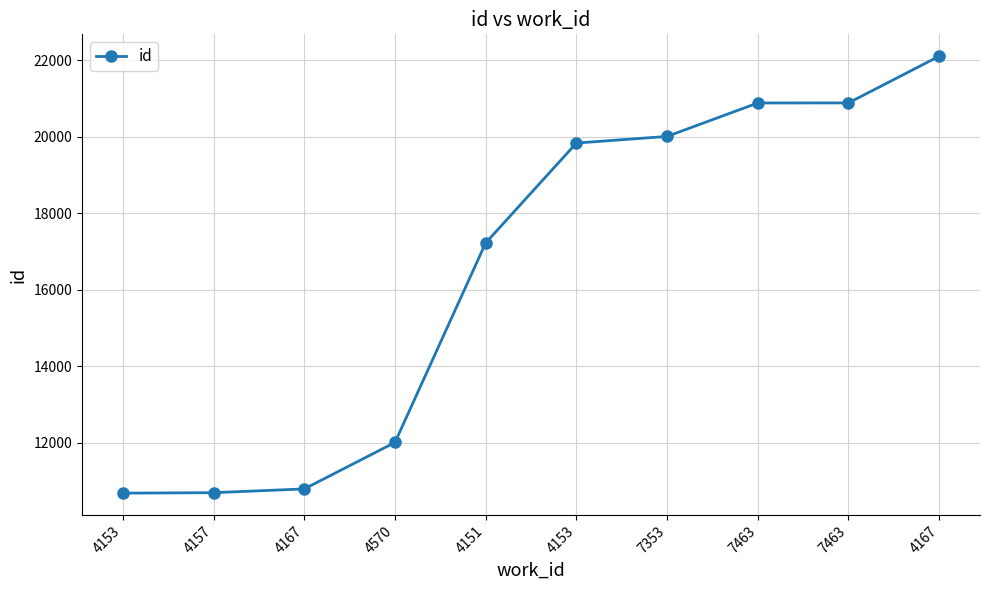

What is the change in value from 4153 to 4151?

+6534